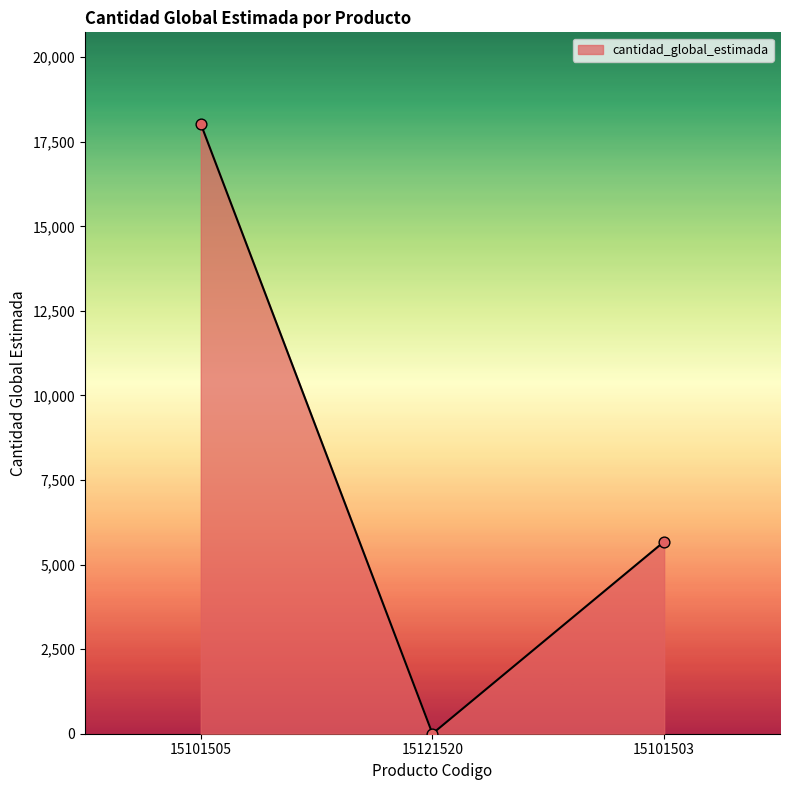

Approximately how many times larger is the value at 15101505 compared to 15121520?

18032.0